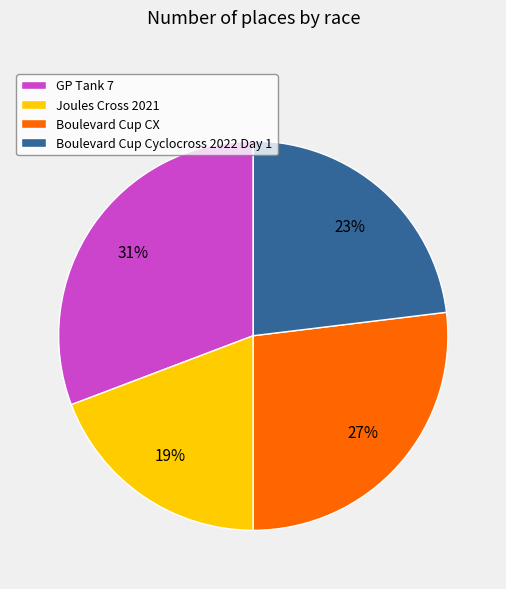

To the nearest percent, what is the difference between the Boulevard Cup Cyclocross 2022 Day 1 and Boulevard Cup CX slice percentages?

4%